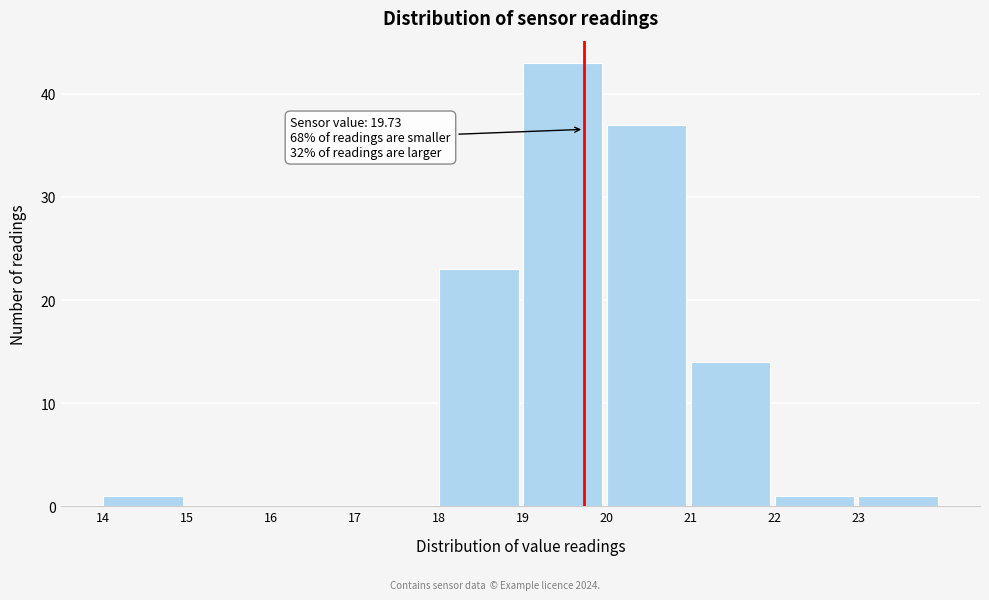

Over which range of the x-axis is the bar tallest?

19 to 20